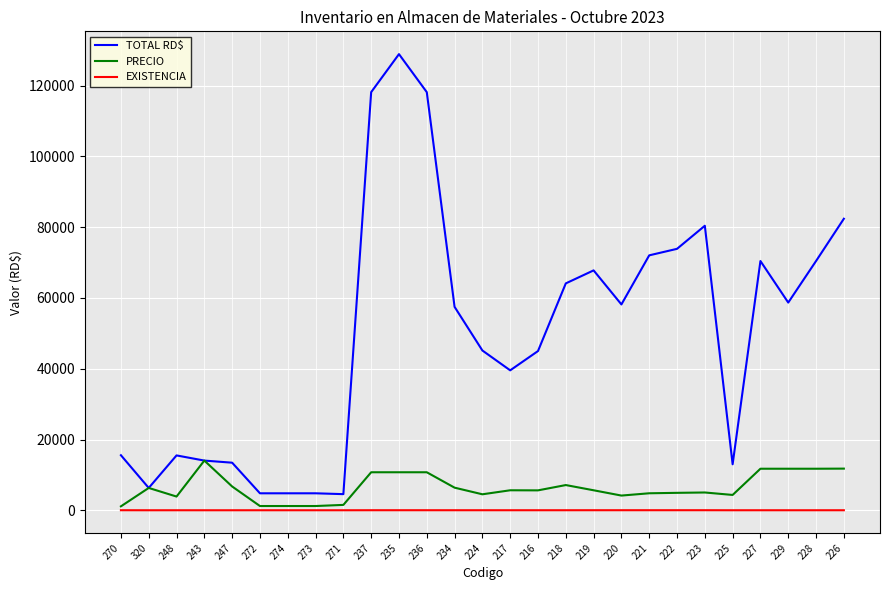

What is the smallest value displayed?

1.0